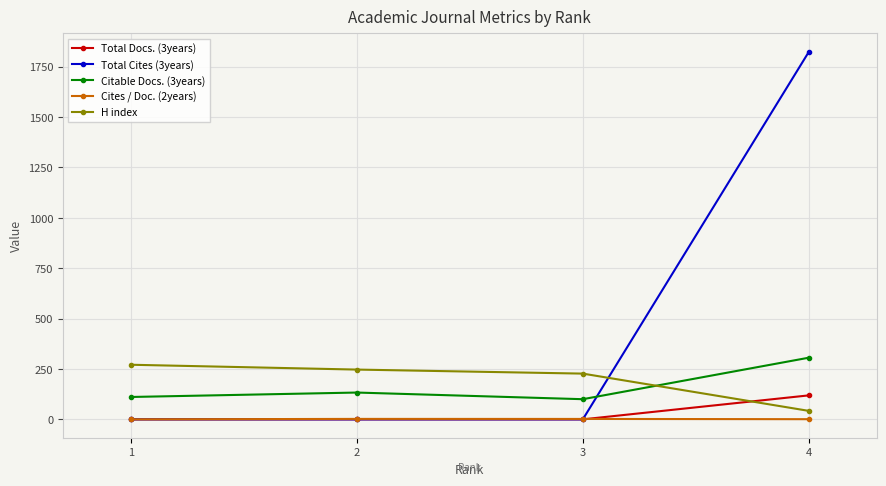

True or false: Citable Docs. (3years) and Total Docs. (3years) cross at least once.

False